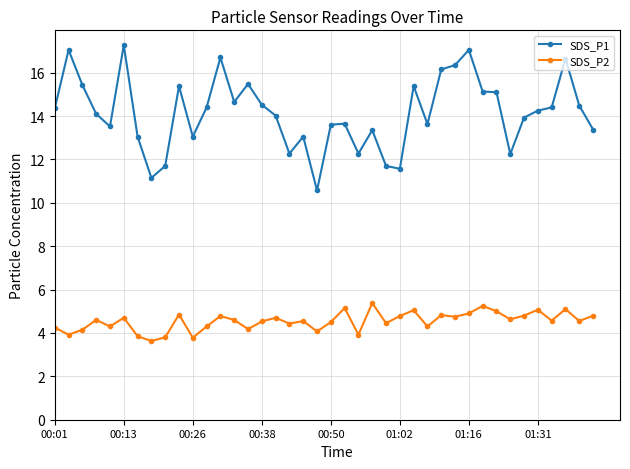

At how many categories does at least one series exceed 6?

40